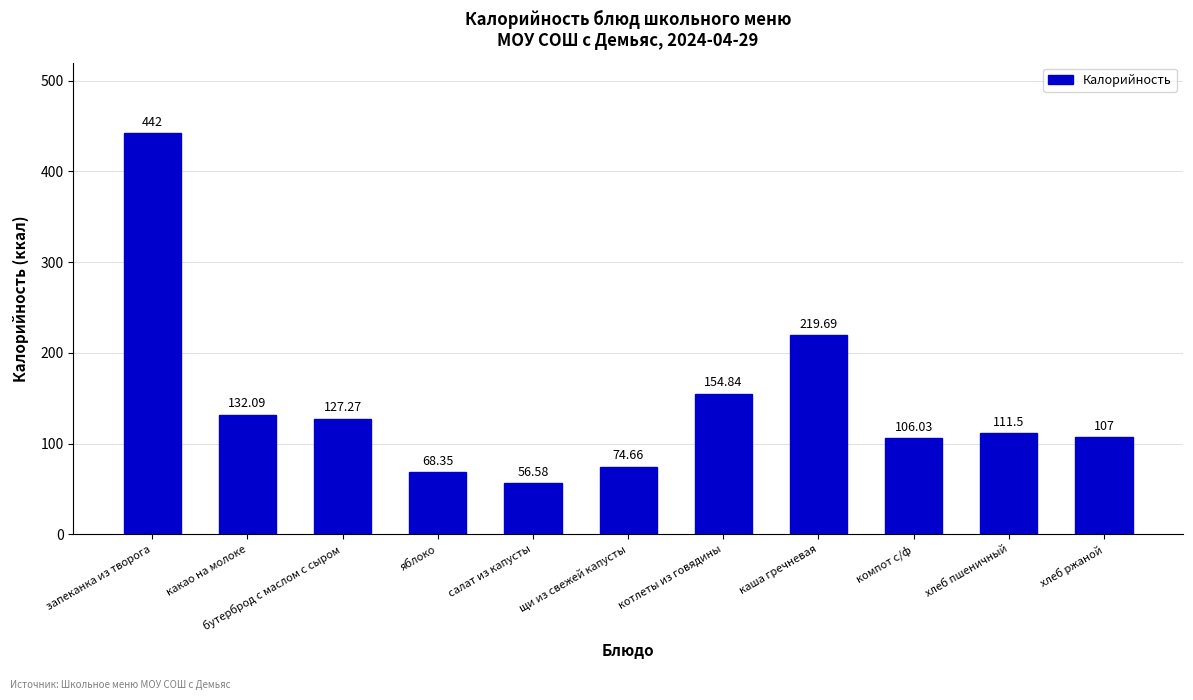

What is the change in value from салат из капусты to хлеб ржаной?

+50.4